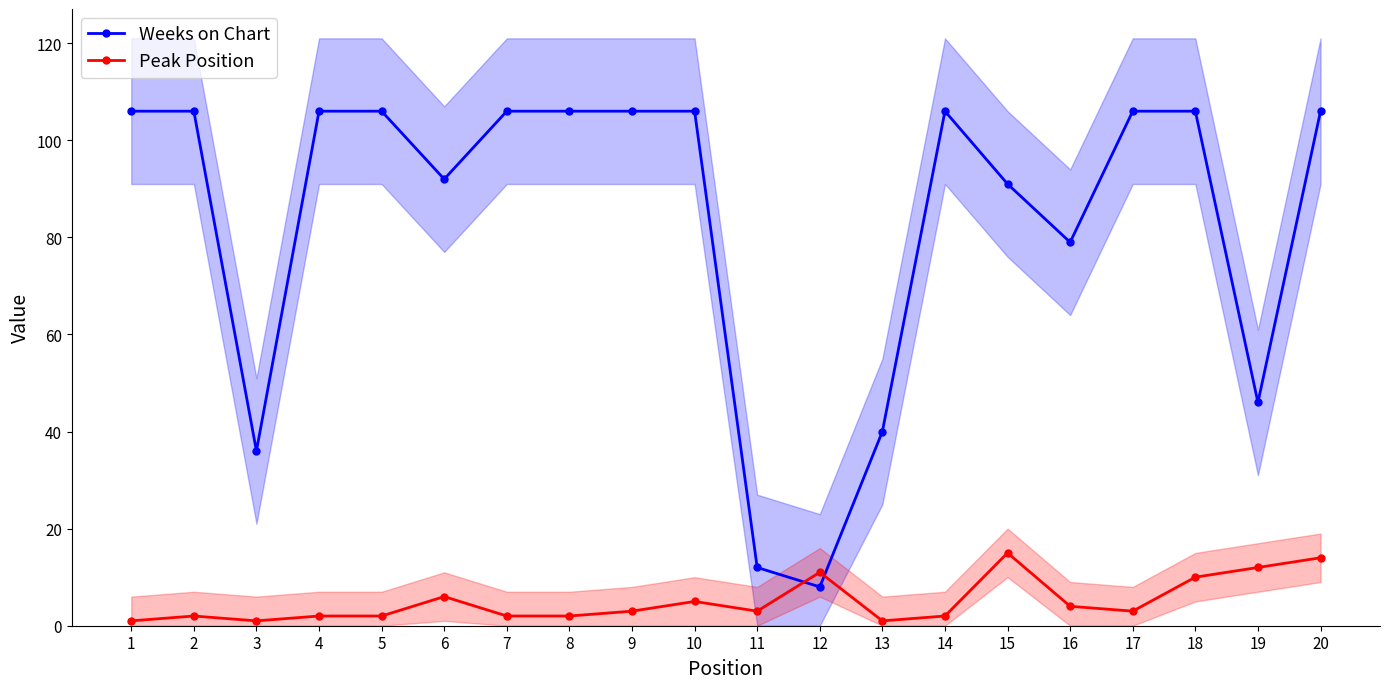

Rank the series by their maximum value, from highest to lowest.

Weeks on Chart, Peak Position